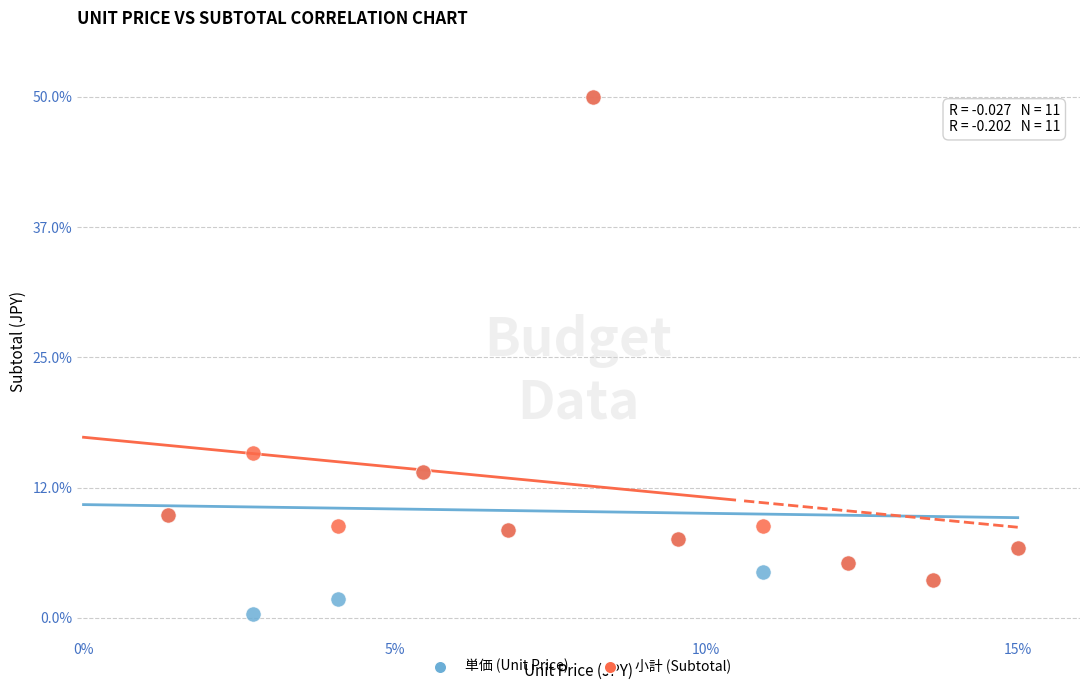

Which series reaches the minimum Y coordinate?

単価 (Unit Price)